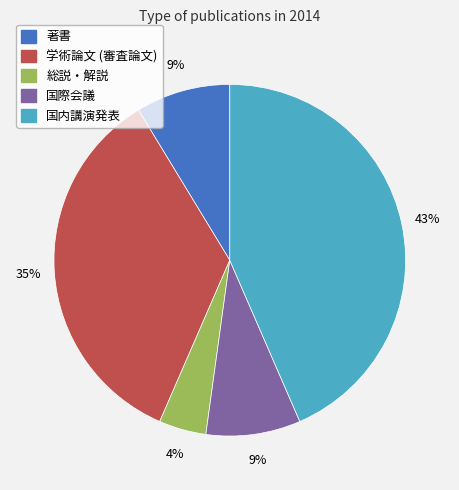

To the nearest percent, what is the difference between the 総説・解説 and 国内講演発表 slice percentages?

39%